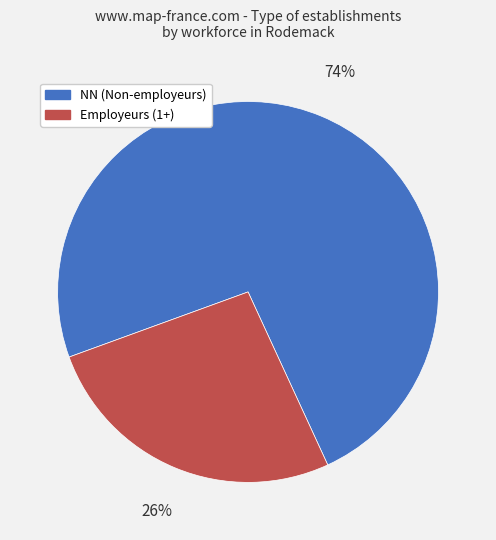

Is there a majority slice in this chart?

Yes